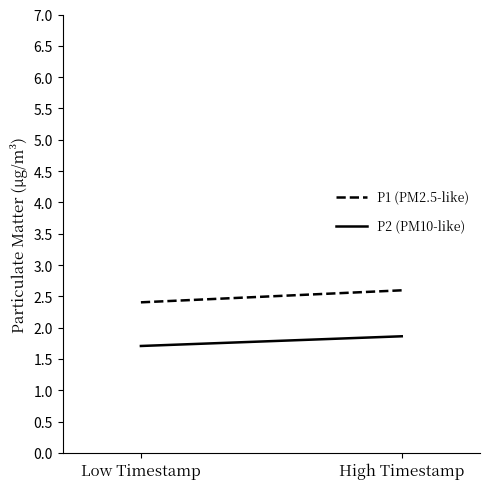

How many lines are shown in the chart?

2